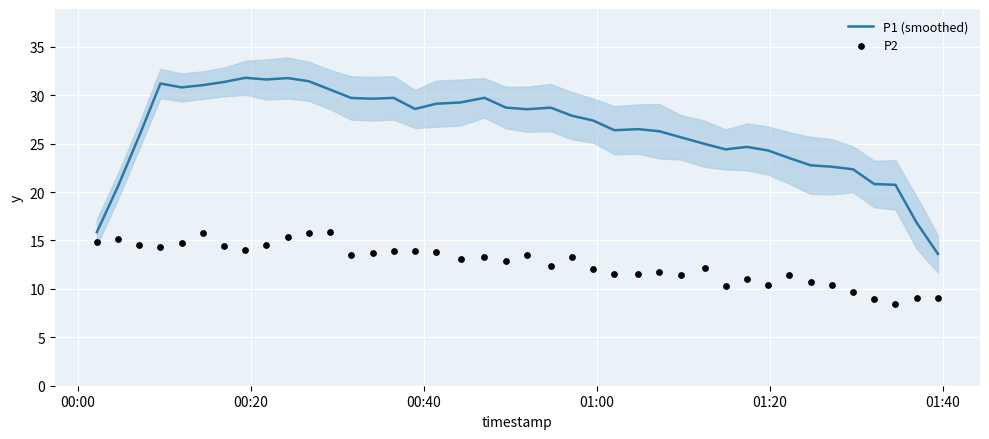

Which series has the largest Y range (max minus min)?

P1 (smoothed)